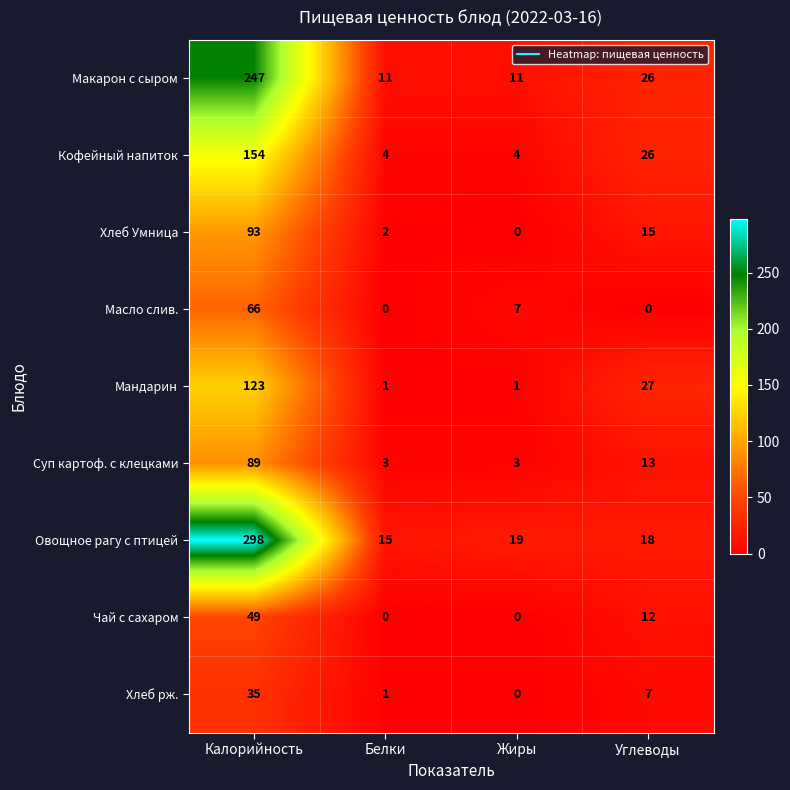

Where does the Мандарин series first go above 27?

Калорийность